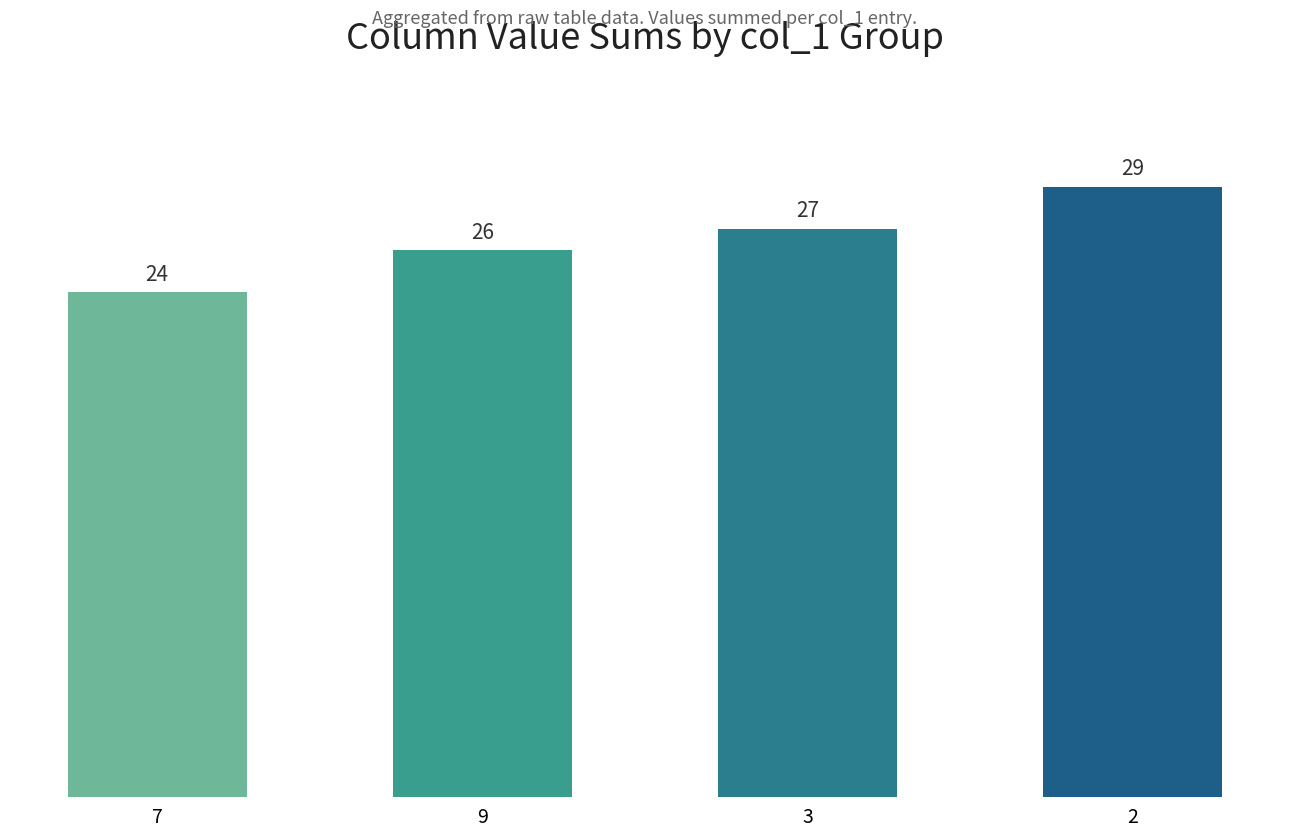

Is it true that the value at 3 is 5?

False